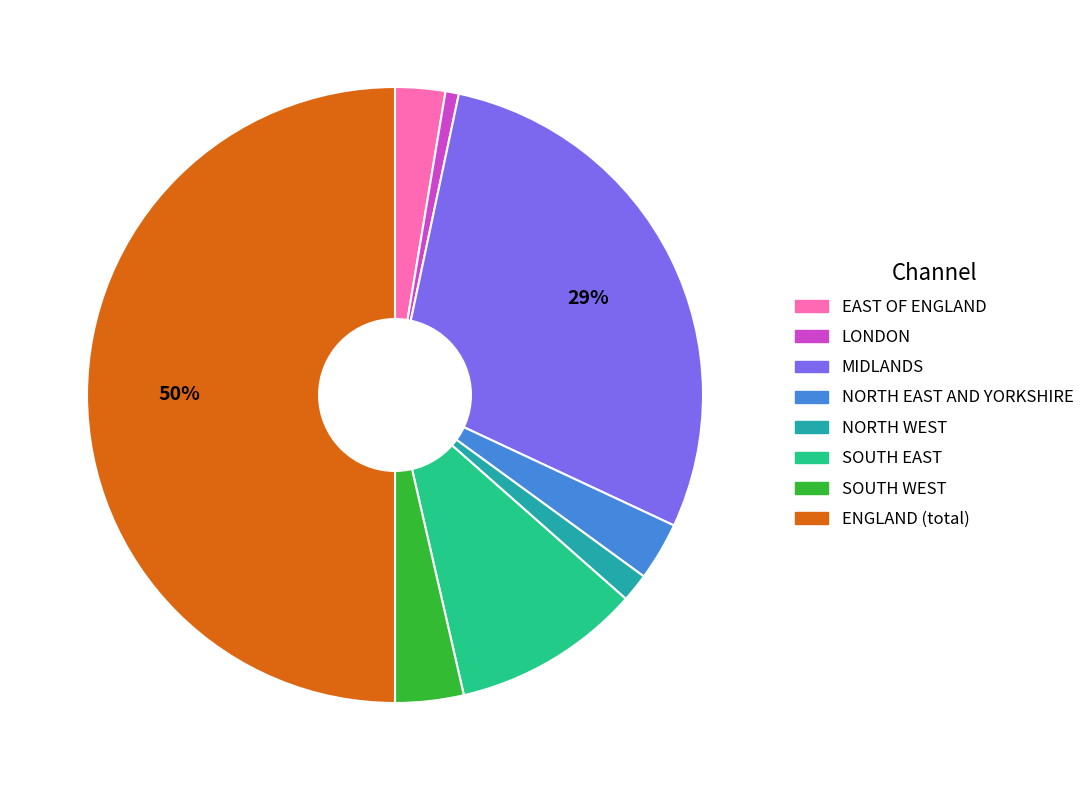

Is it true that NORTH WEST is 16% of the pie?

False